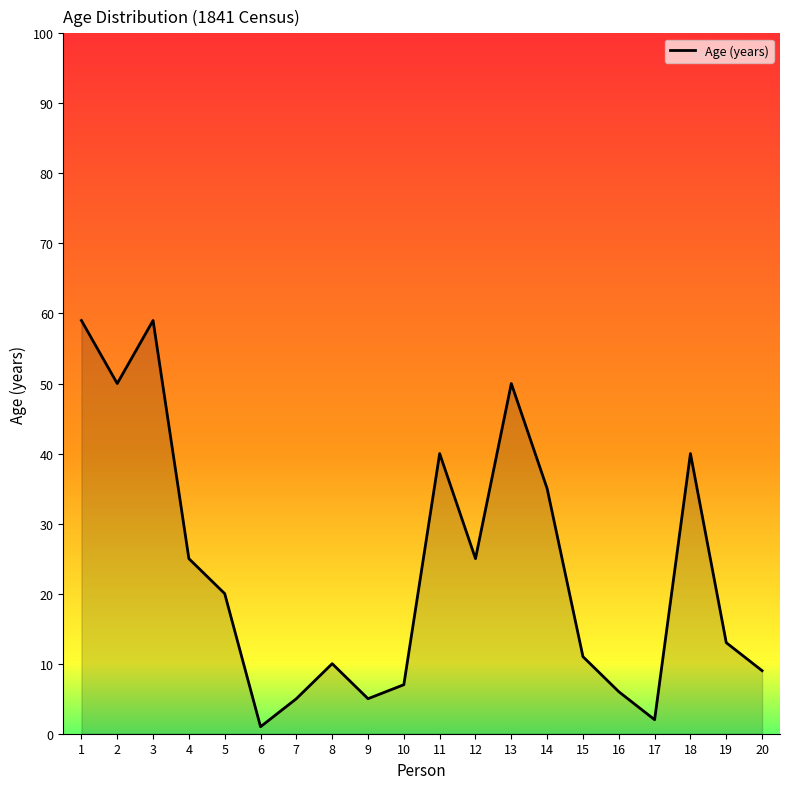

What is the ratio of the value at 18 to the value at 10?

5.7